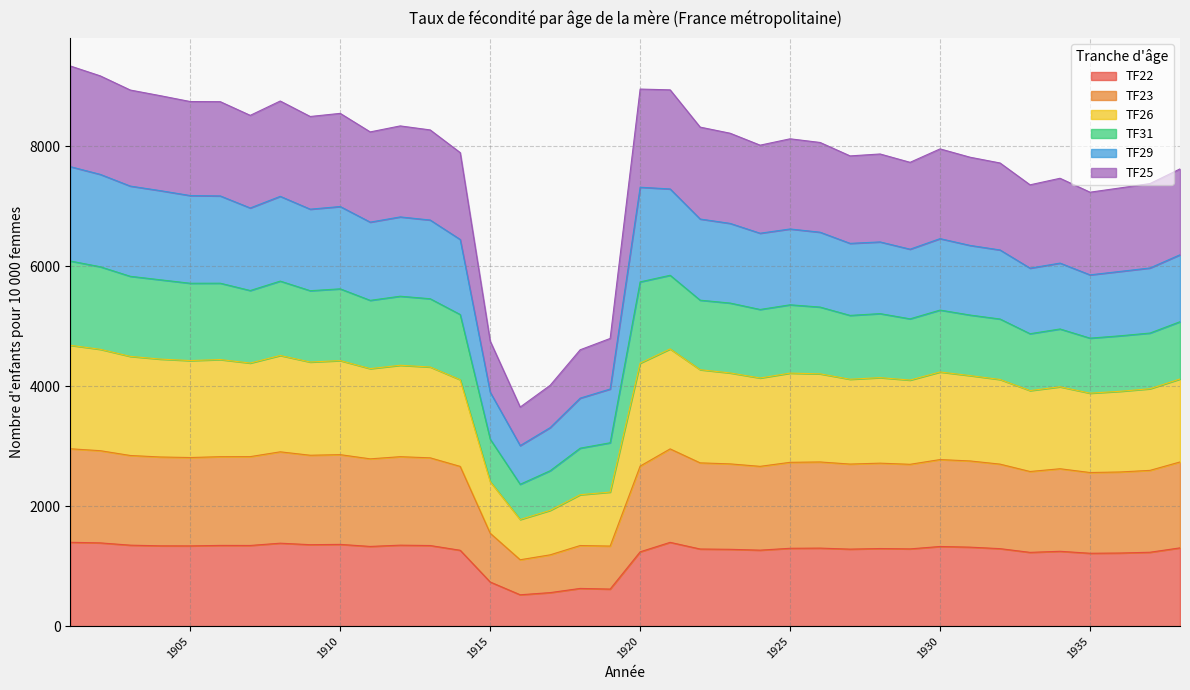

At which category is the sum across all series the highest?

1901